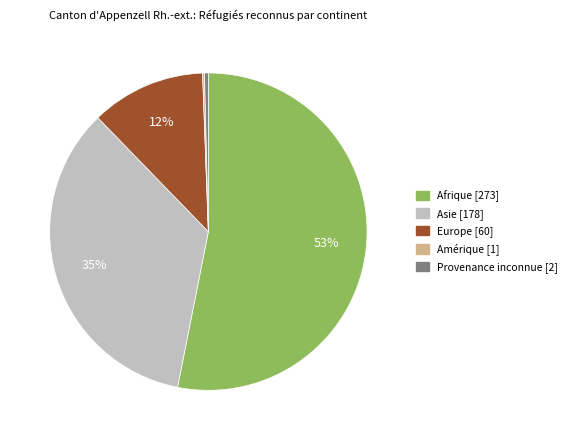

Is there a majority slice in this chart?

Yes